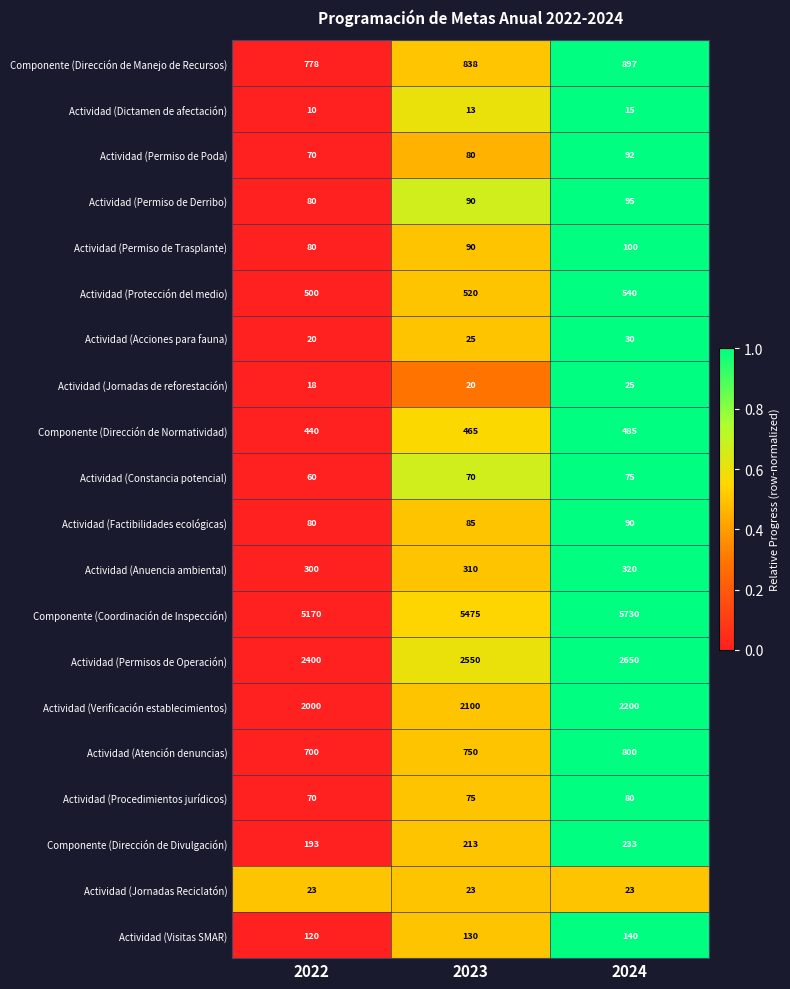

True or false: Componente (Dirección de Normatividad) has a value of 440 at 2022.

True